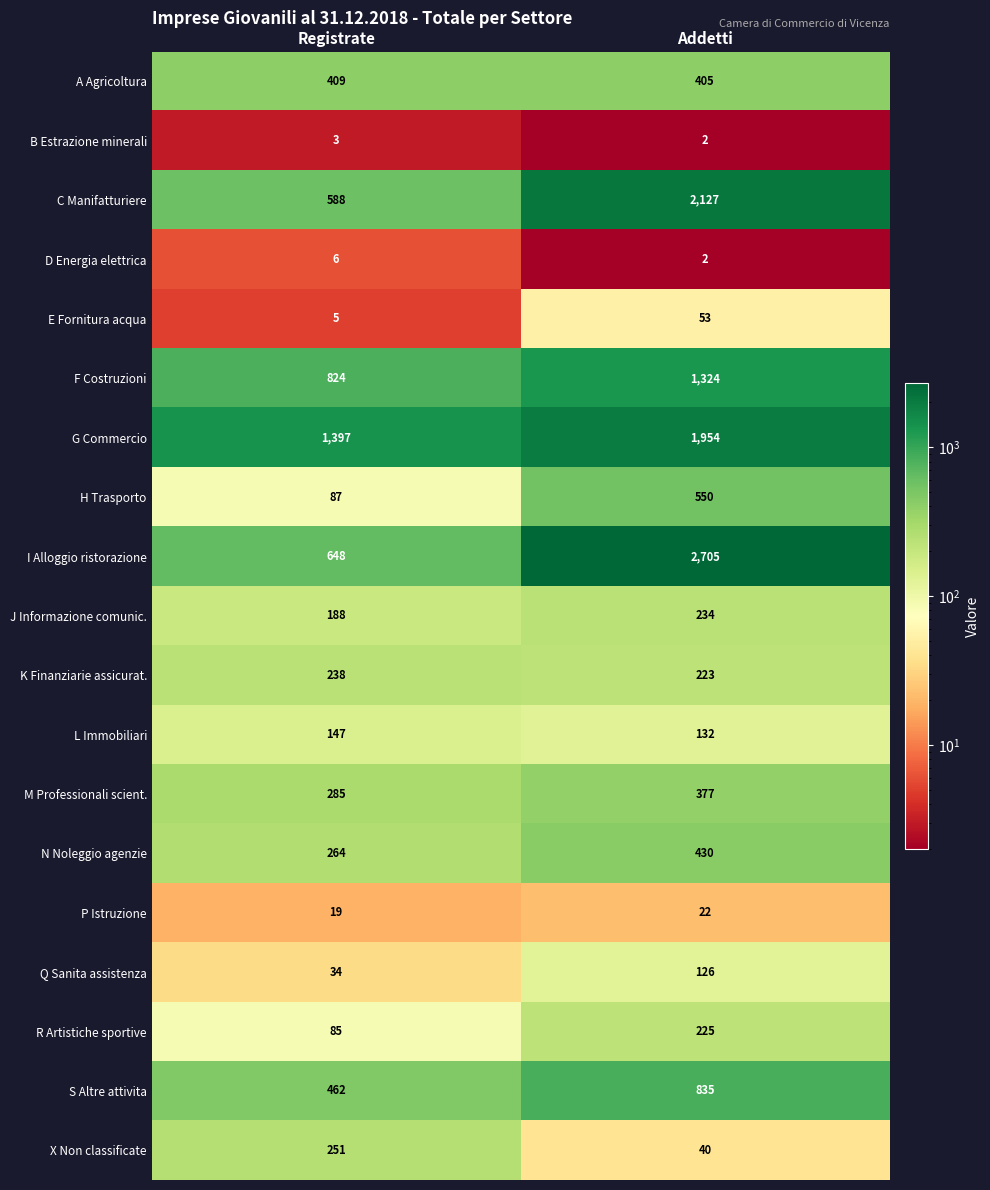

What is the total value across all series at Registrate?

5940